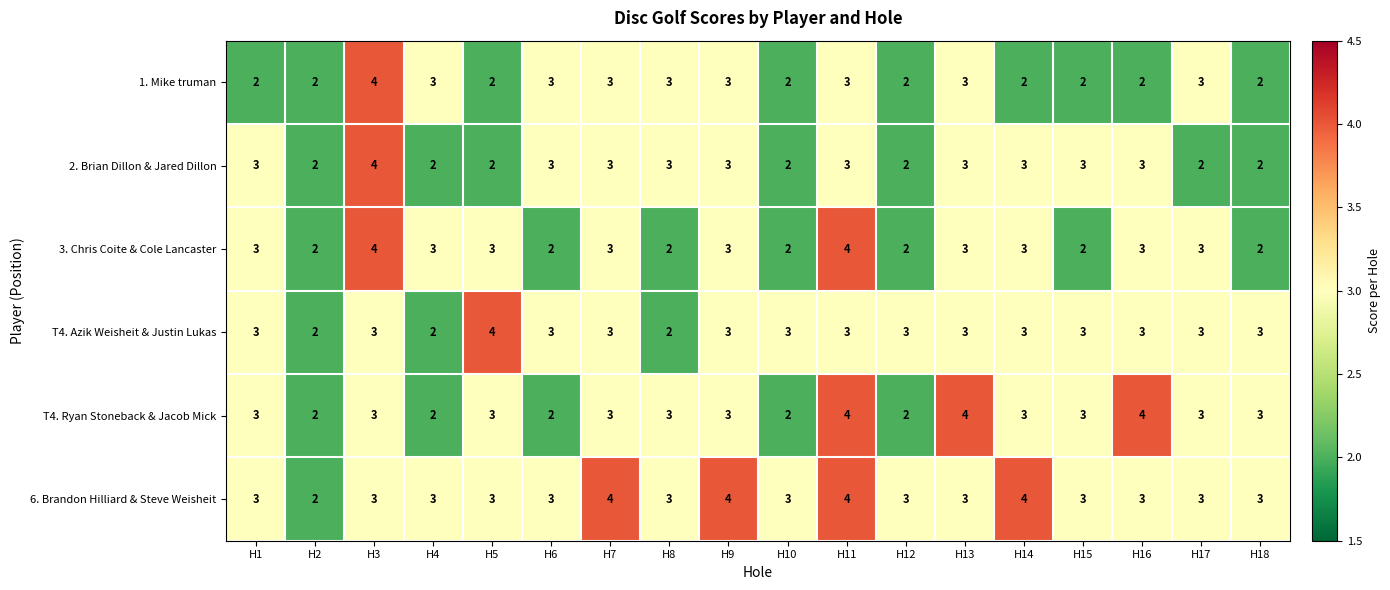

Is the value of 6. Brandon Hilliard & Steve Weisheit at H16 greater than the value of 3. Chris Coite & Cole Lancaster at H15?

Yes